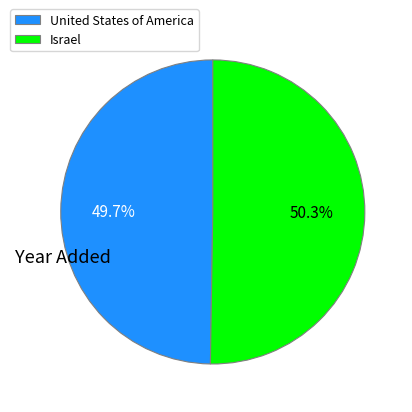

What percentage do Israel and United States of America together represent?

100.0%